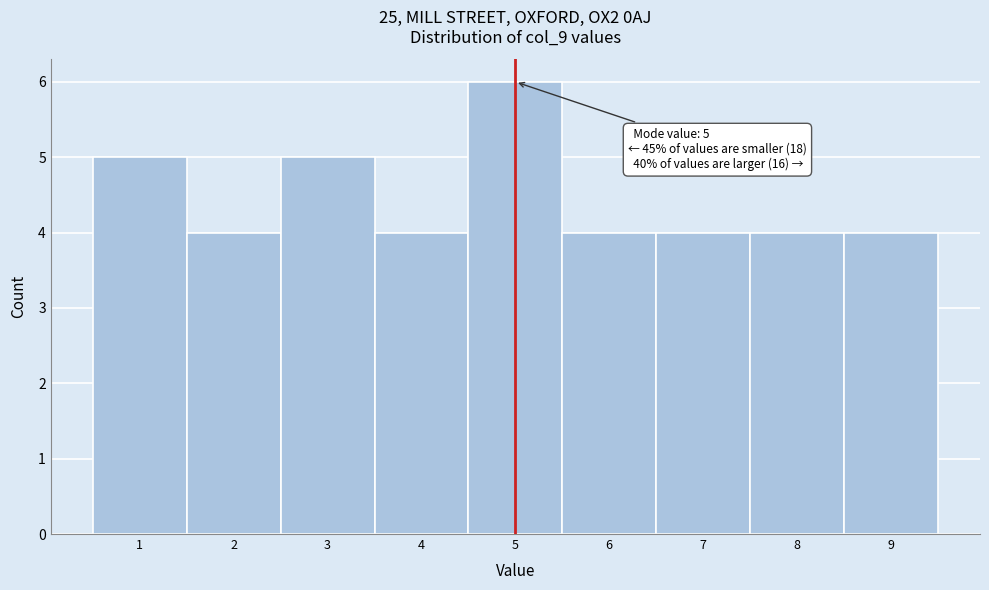

Over which range of the x-axis is the bar tallest?

4.5 to 5.5